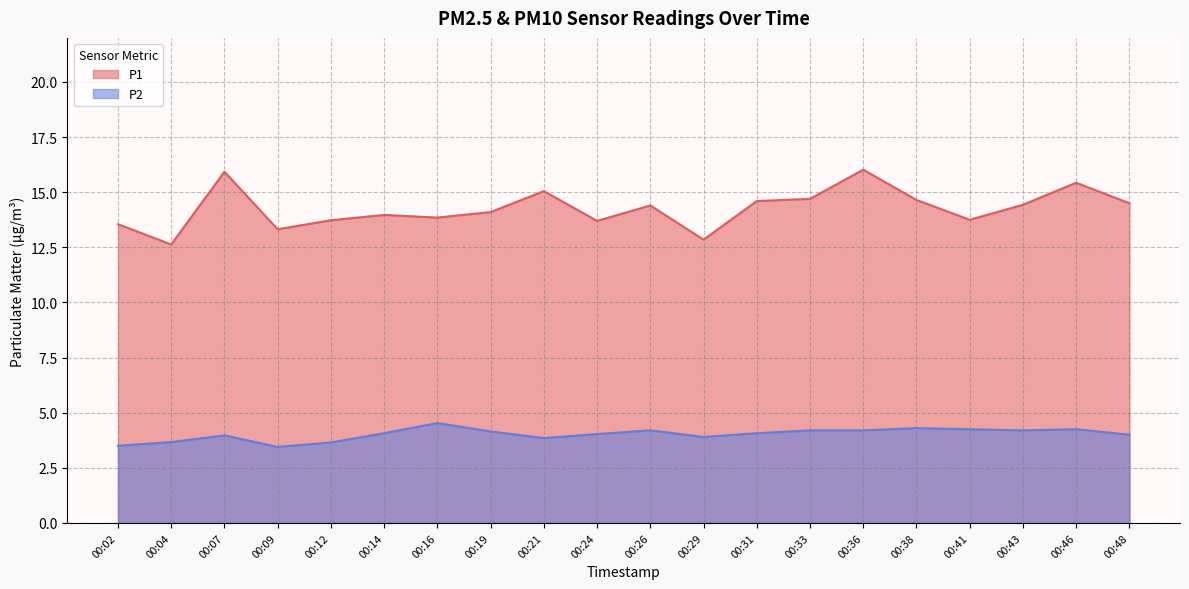

At 00:19, list the series in order from smallest to largest.

P2, P1